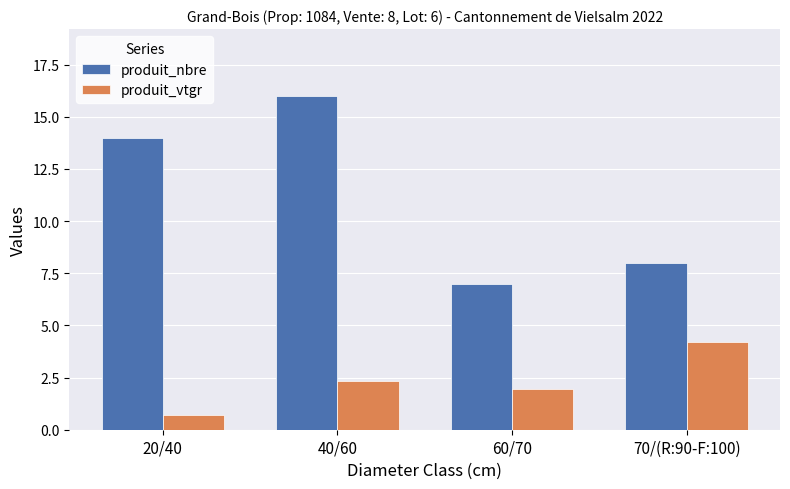

At 60/70, list the series in order from largest to smallest.

produit_nbre, produit_vtgr